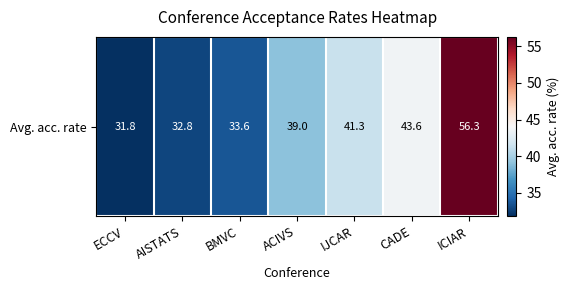

The chart shows a value of 31.8 at ECCV. True or false?

True